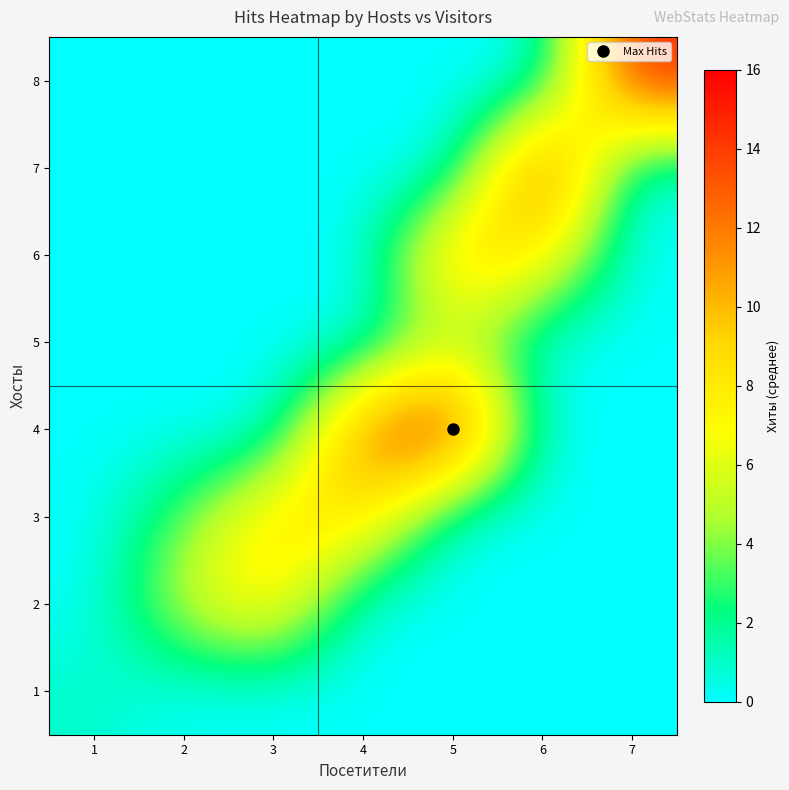

Reading left to right, extract all data points from this chart.

1: 1=1.0	2=0.0	3=0.0	4=0.0	5=0.0	6=0.0	7=0.0
2: 1=0.0	2=5.6	3=8.2	4=0.0	5=0.0	6=0.0	7=0.0
3: 1=0.0	2=3.5	3=8.7	4=9.0	5=0.0	6=0.0	7=0.0
4: 1=0.0	2=0.0	3=0.0	4=12.8	5=16.0	6=0.0	7=0.0
5: 1=0.0	2=0.0	3=0.0	4=0.0	5=5.0	6=0.0	7=0.0
6: 1=0.0	2=0.0	3=0.0	4=0.0	5=10.0	6=8.0	7=0.0
7: 1=0.0	2=0.0	3=0.0	4=0.0	5=0.0	6=15.0	7=0.0
8: 1=0.0	2=0.0	3=0.0	4=0.0	5=0.0	6=0.0	7=15.0